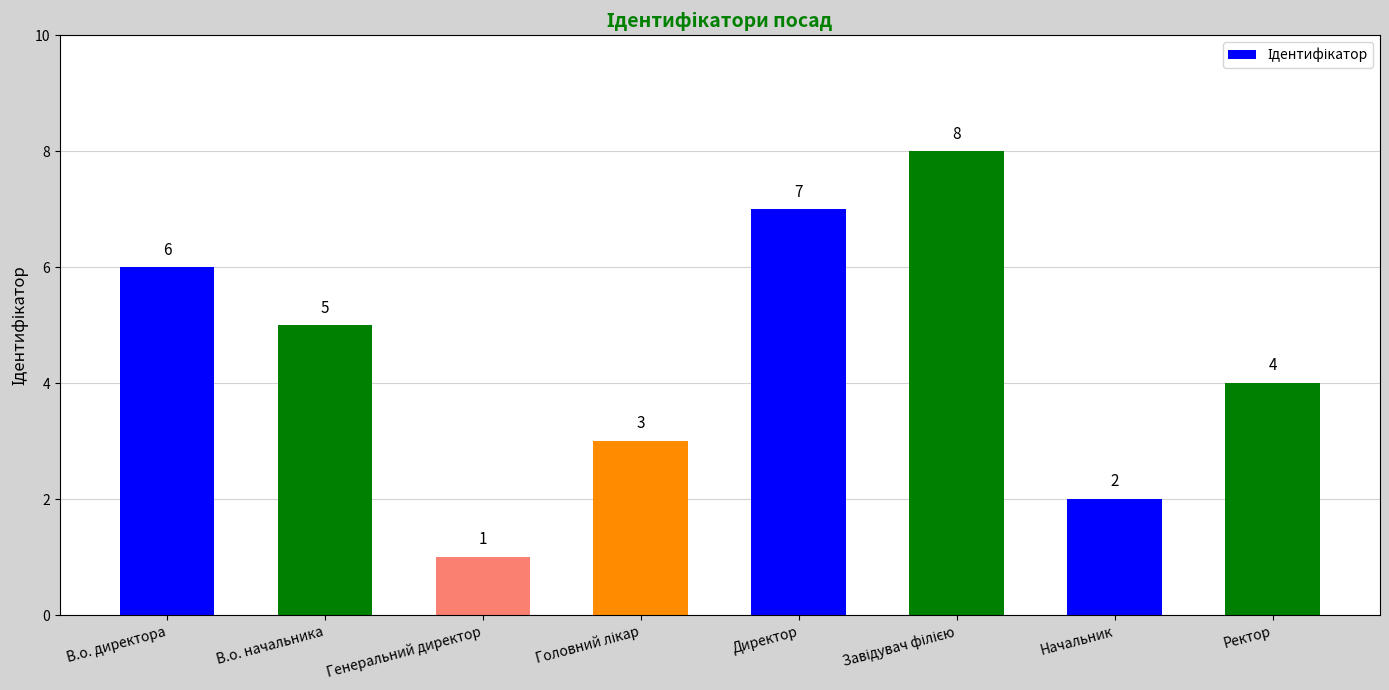

What is the smallest value displayed?

1